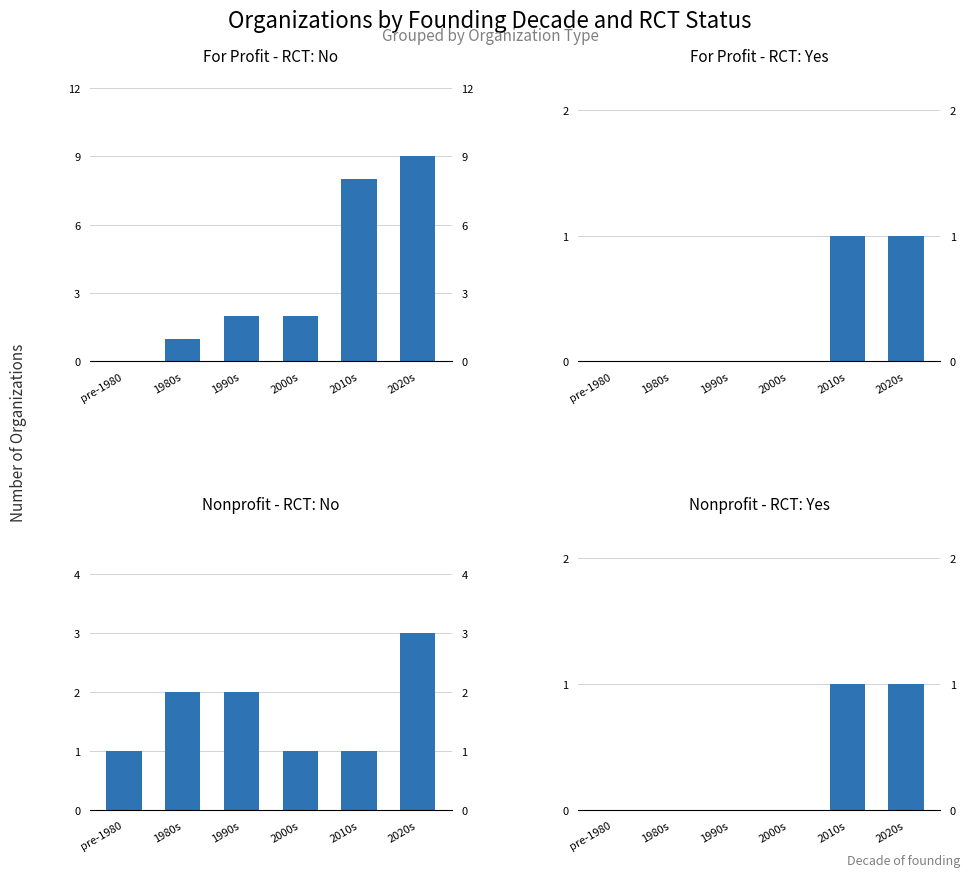

What are all the series names shown in the legend?

For Profit - RCT: No, For Profit - RCT: Yes, Nonprofit - RCT: No, Nonprofit - RCT: Yes